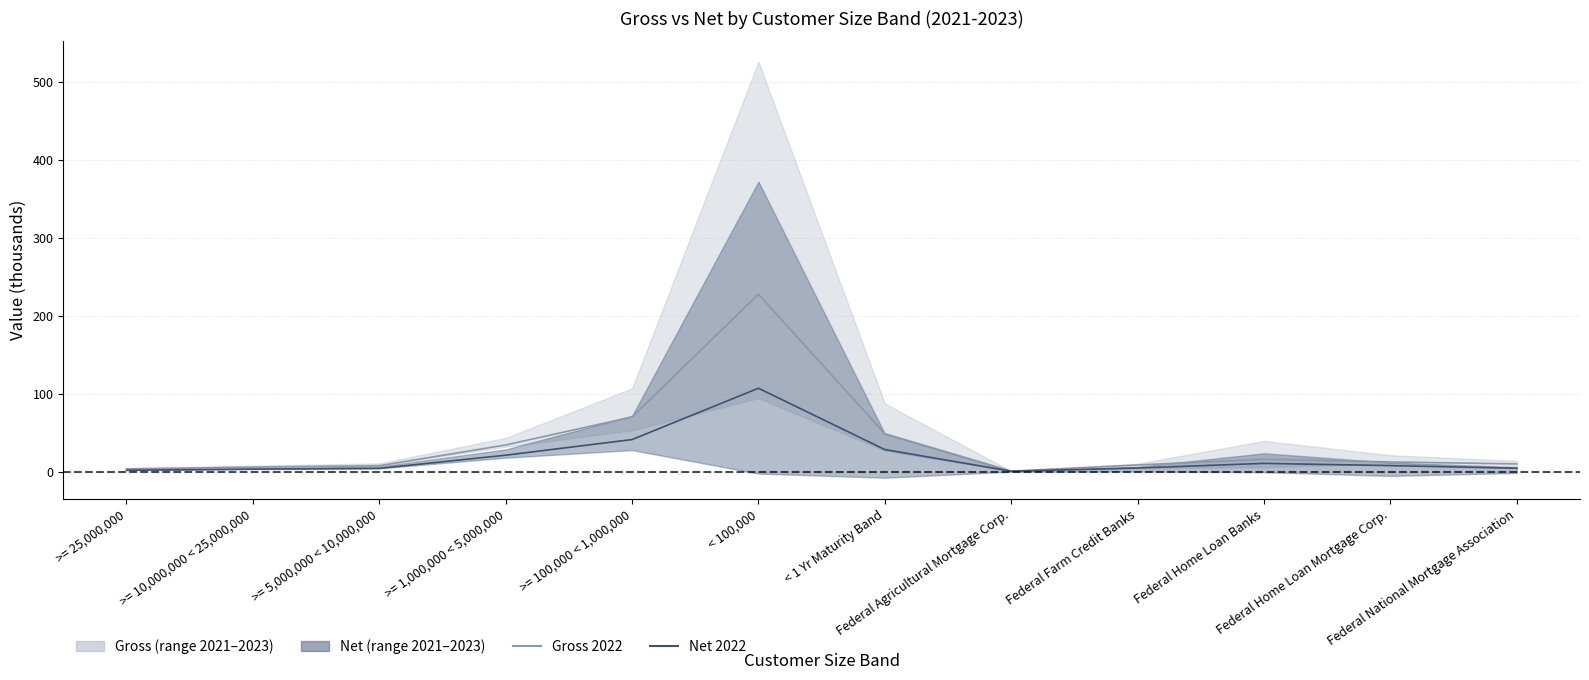

What position from the left is >= 25,000,000?

1